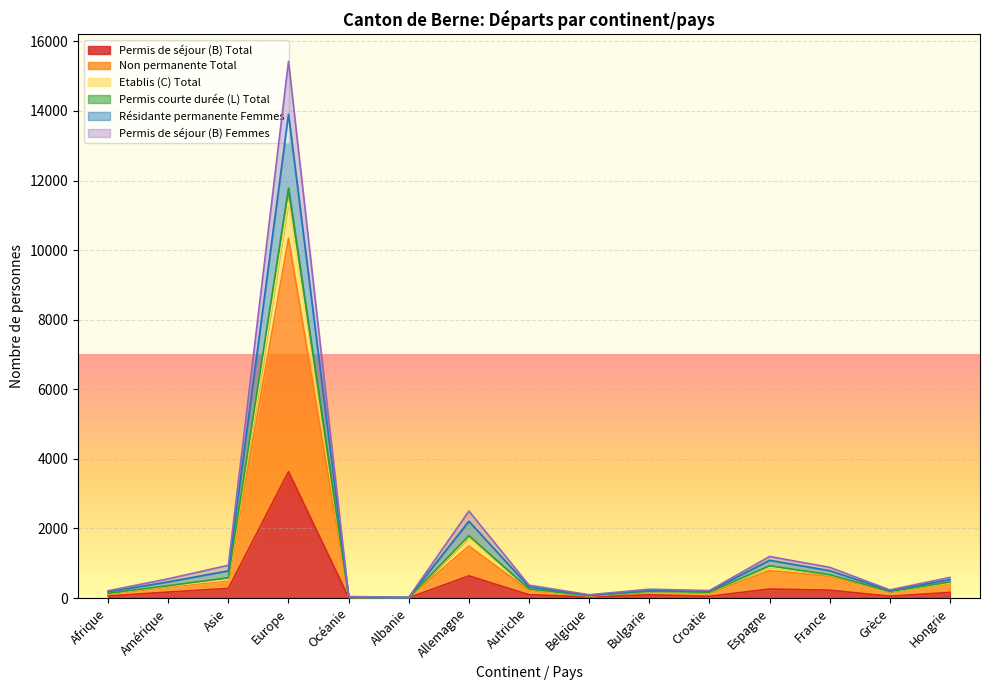

At how many categories does at least one series exceed 9430?

1